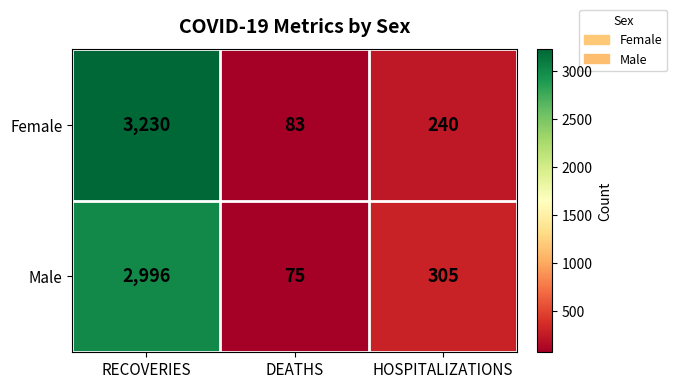

The Female series shows 83 at DEATHS. True or false?

True